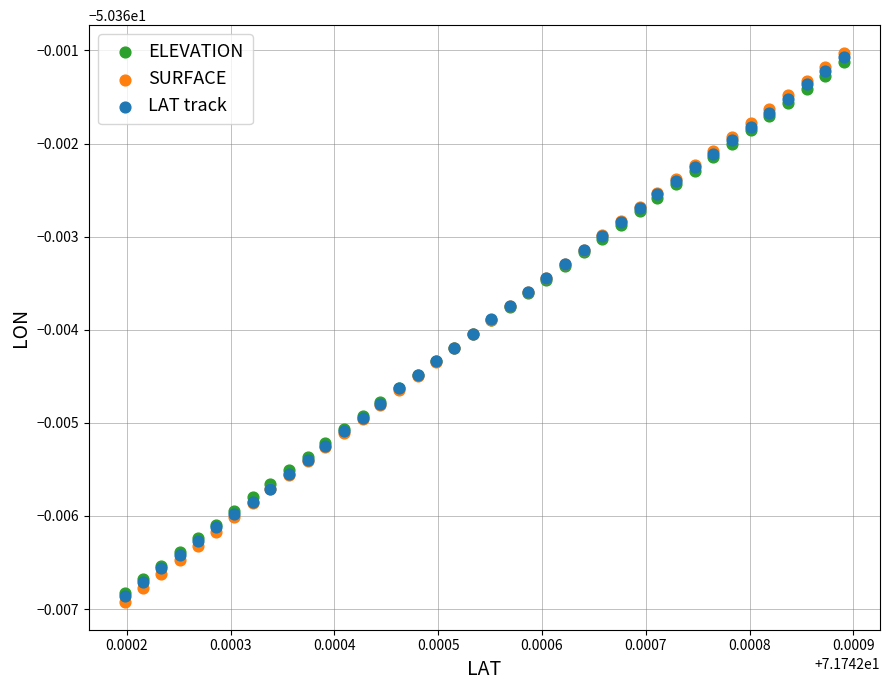

What are all the series names shown in the legend?

ELEVATION, SURFACE, LAT track